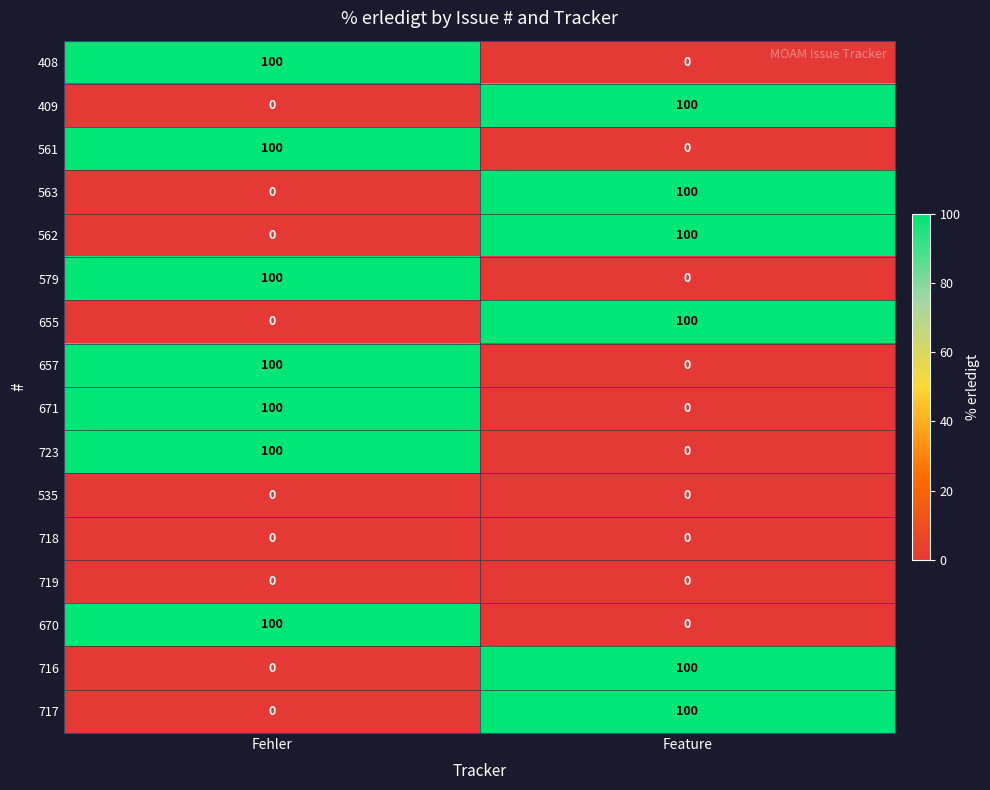

The 657 series shows 100 at Fehler. True or false?

True